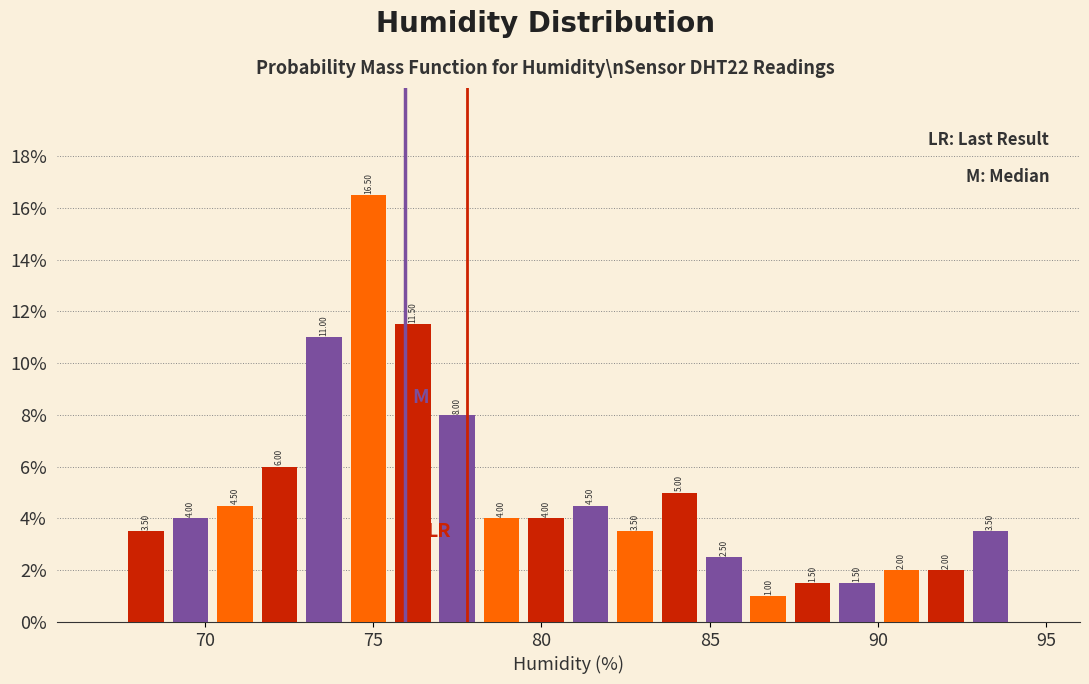

Read against the x-axis, roughly where is the centre of the tallest bar?

75.0